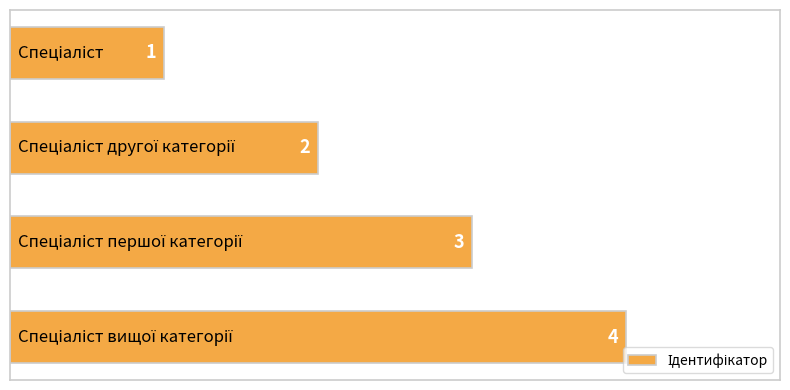

How many values are between 2 and 4?

3